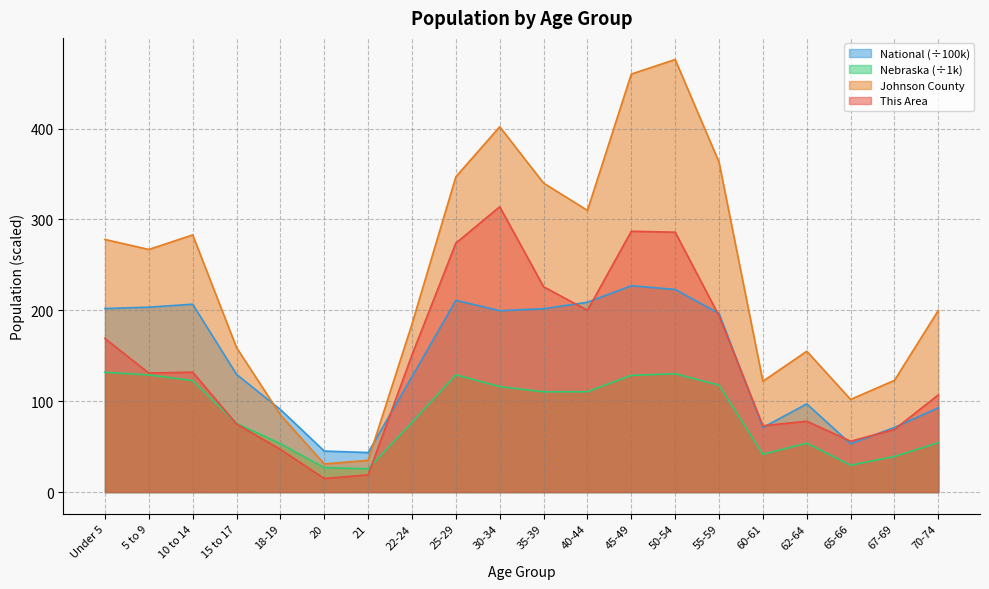

Which series has the largest total across all categories?

Johnson County